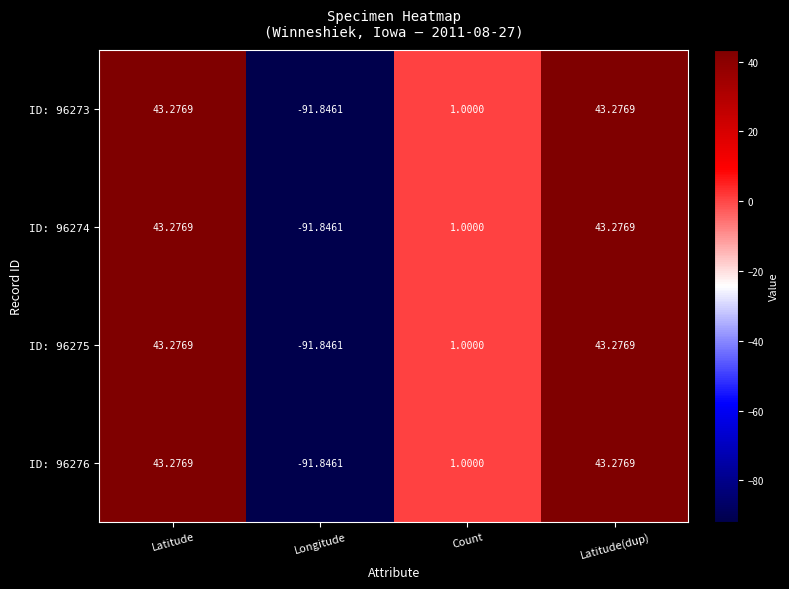

At which label does ID: 96273 first exceed 43?

Latitude